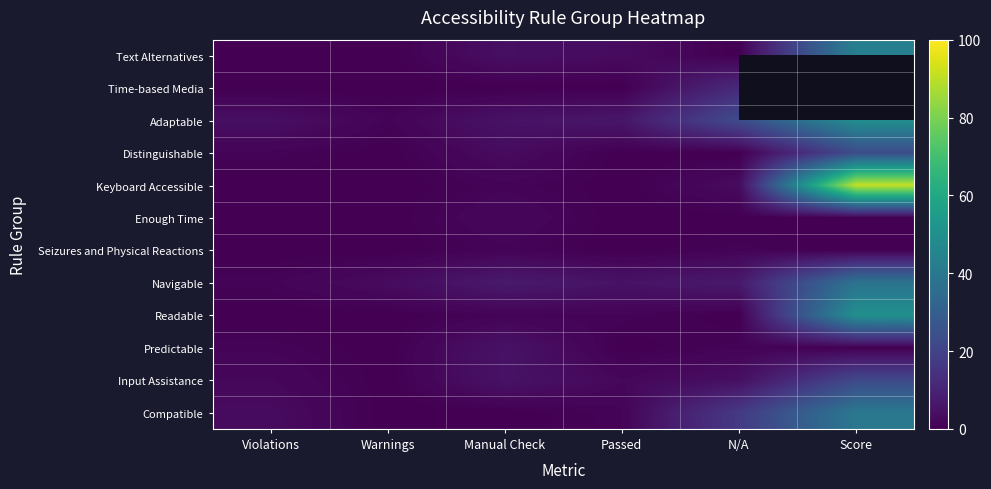

What is the average value of the Predictable series?

1.2